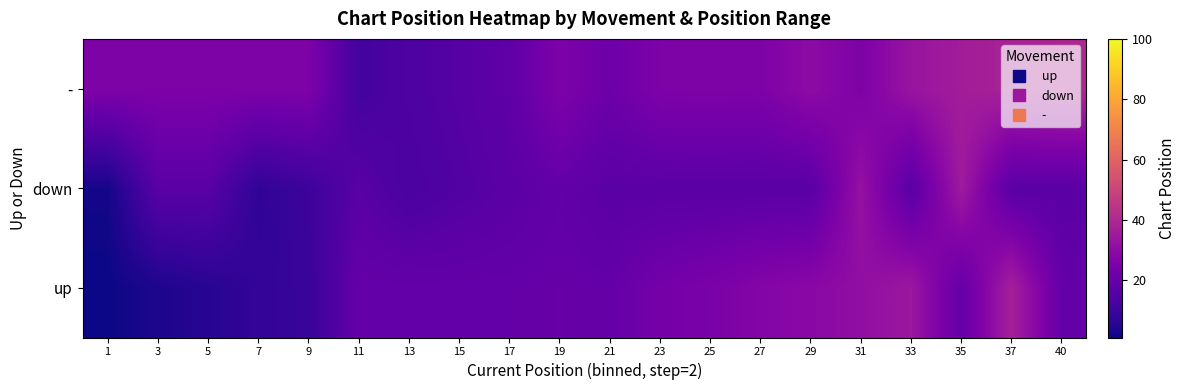

Which series has the largest range (max minus min)?

up